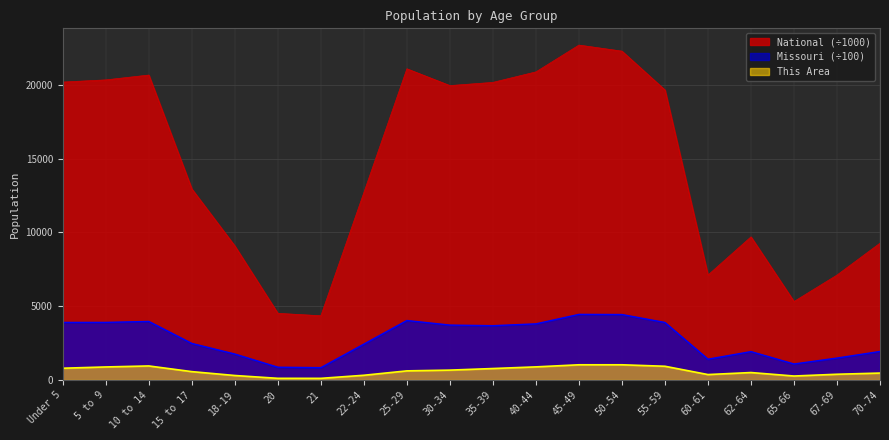

Reading right to left, list all the values displayed in this chart.

This Area: 468.0	388.0	268.0	504.0	367.0	930.0	1030.0	1030.0	888.0	776.0	668.0	617.0	319.0	110.0	112.0	303.0	566.0	951.0	883.0	797.0
Missouri: 1934.4	1486.6	1083.9	1924.6	1408.3	3899.8	4438.1	4447.7	3805.5	3680.7	3722.3	4032.4	2432.5	835.1	865.3	1759.8	2478.1	3969.2	3904.6	3902.4
National: 9278.2	7115.4	5319.9	9704.2	7113.7	19664.8	22298.1	22708.6	20891.0	20179.6	19962.1	21101.8	12712.6	4354.3	4519.1	9086.1	12954.3	20677.2	20348.7	20201.4